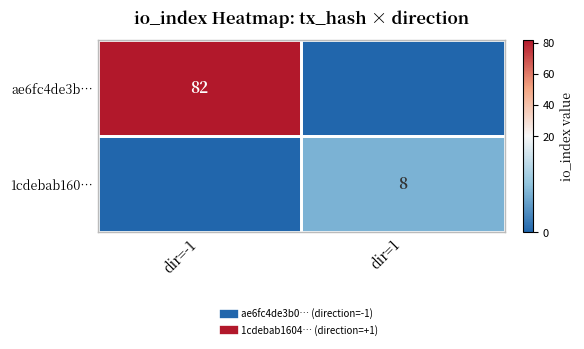

The value of 1cdebab160… at dir=1 is 11. True or false?

False